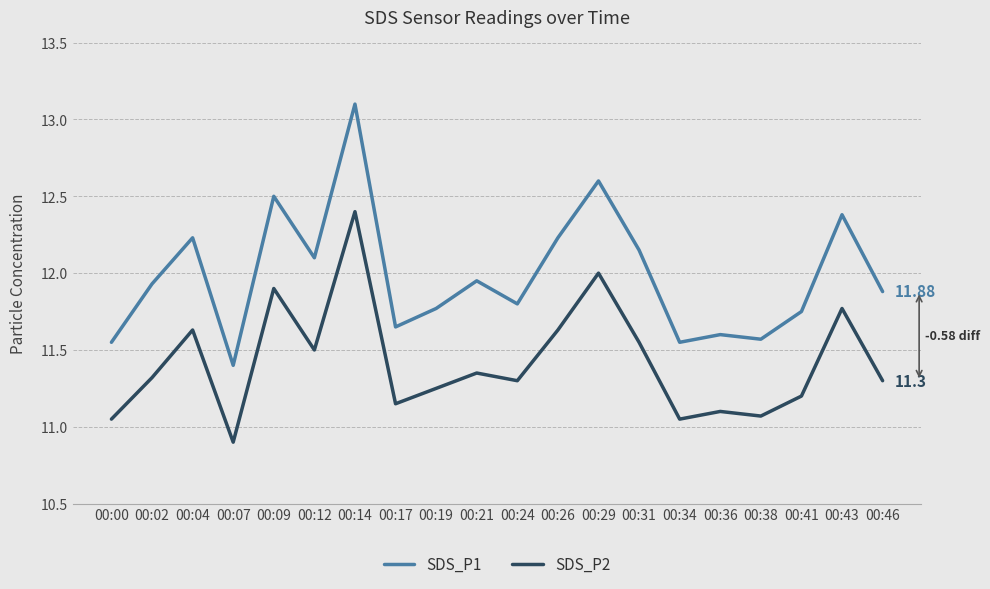

What is the total value across all series at 00:17?

22.8